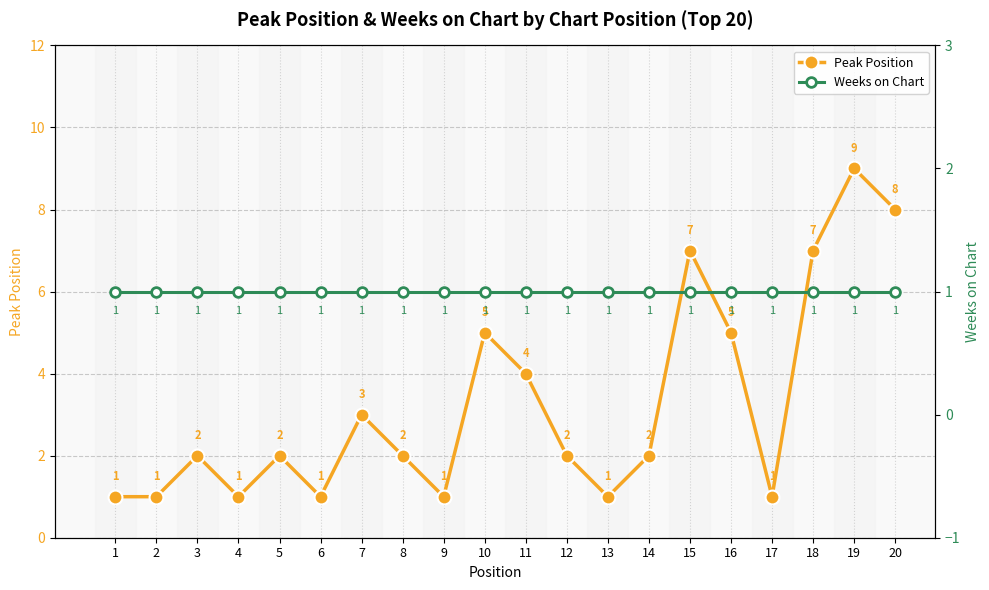

Count the number of categories in the chart.

20